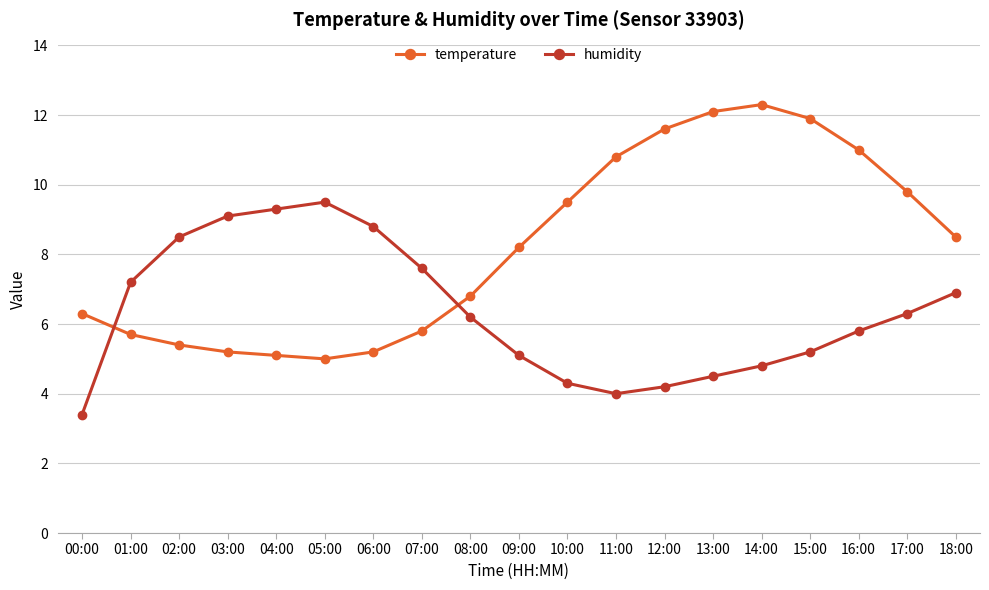

What position from the right is 14:00?

5